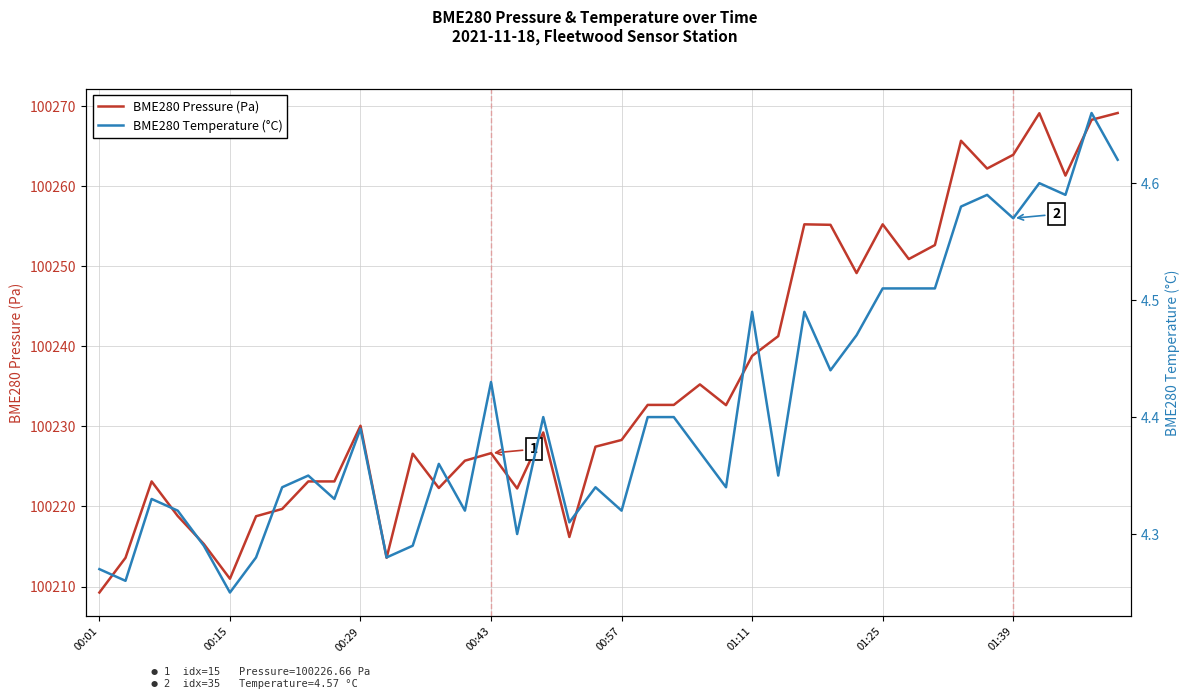

What is the maximum value for BME280 Pressure (Pa)?

100269.2